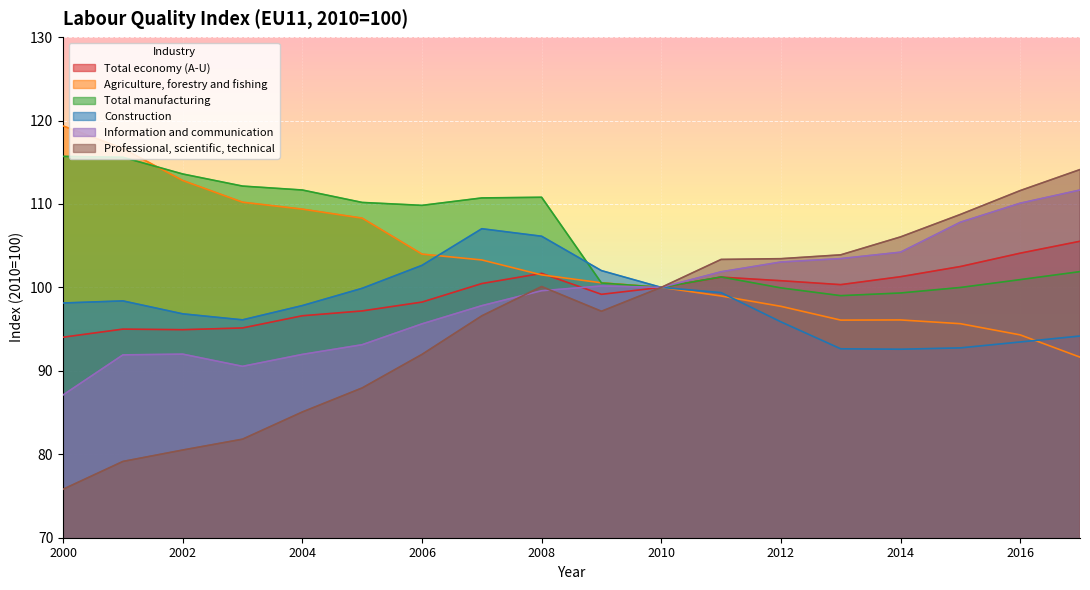

What is the value of the Information and communication point at the 14th from the left?

103.5